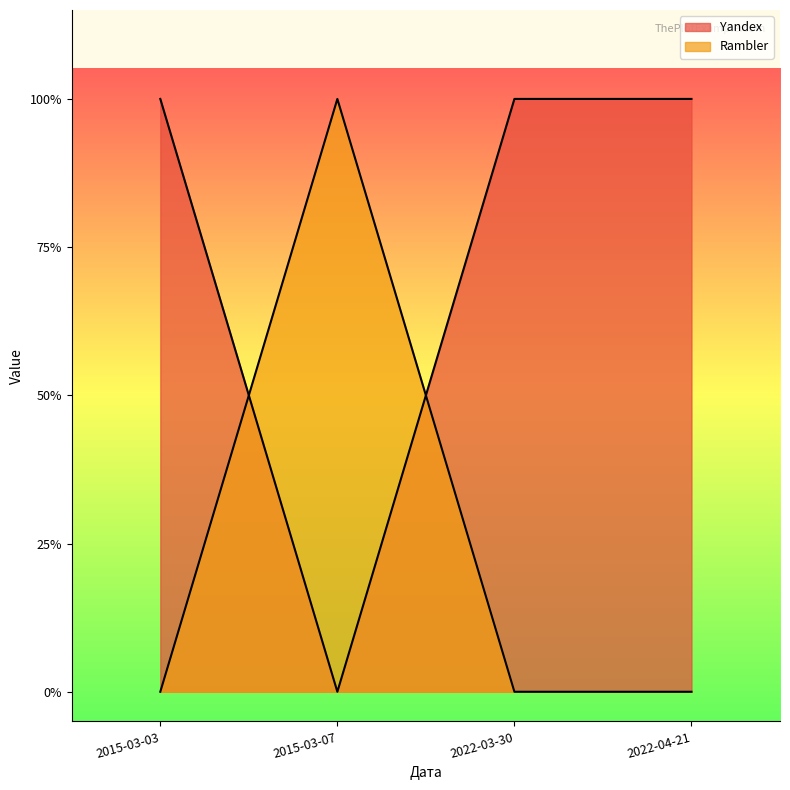

List the series in order of their overall mean, highest first.

Yandex, Rambler